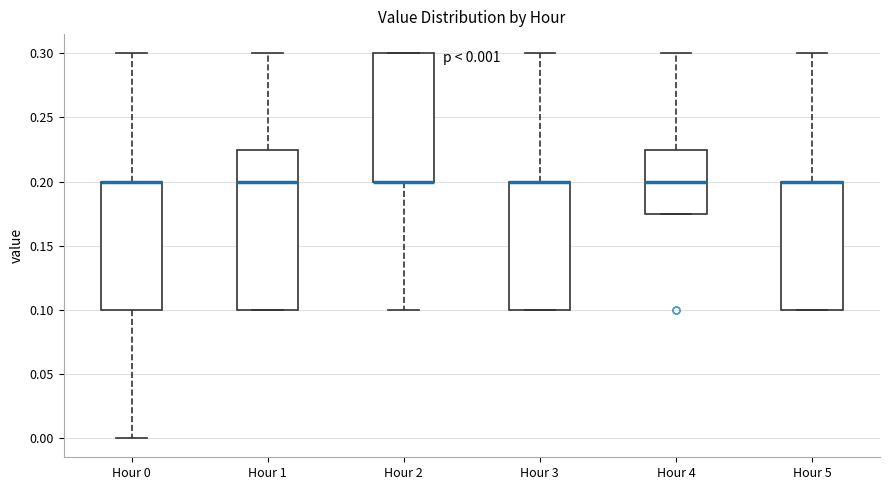

Comparing the boxes themselves (not the whiskers), which one is the tallest?

Hour 1